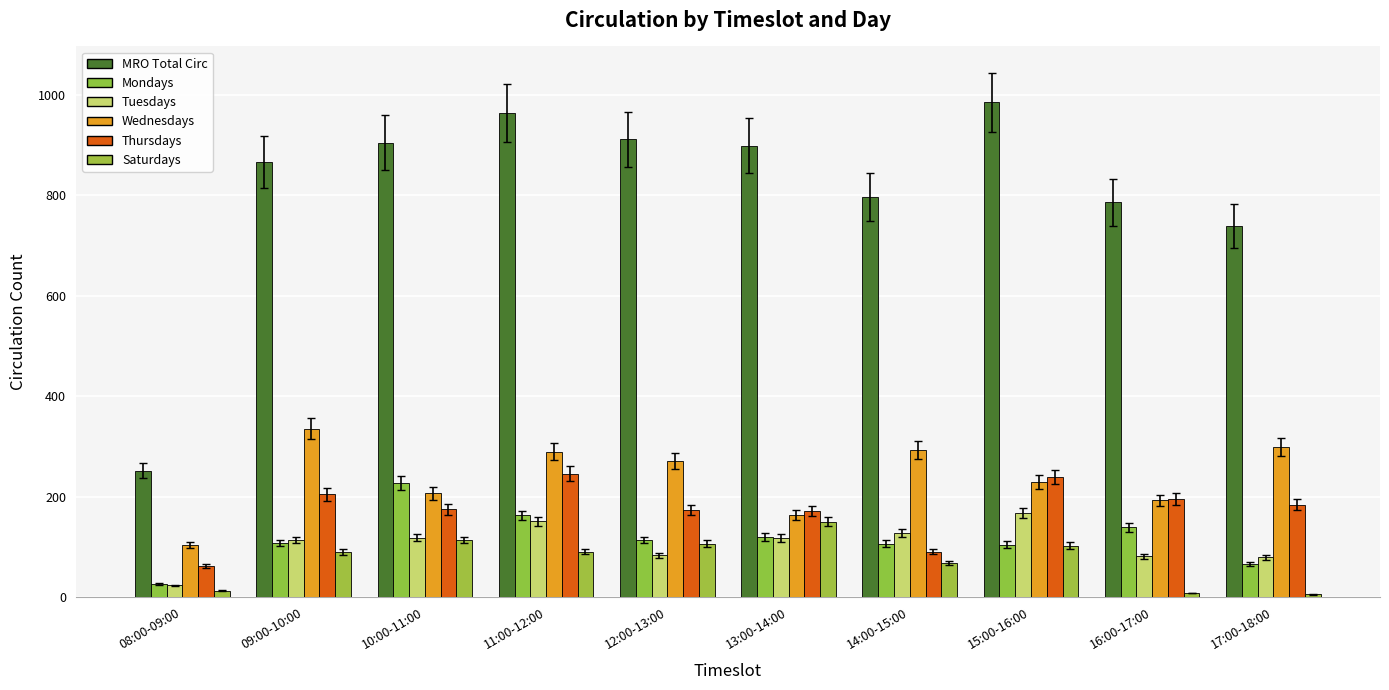

What are all the series names shown in the legend?

MRO Total Circ, Mondays, Tuesdays, Wednesdays, Thursdays, Saturdays